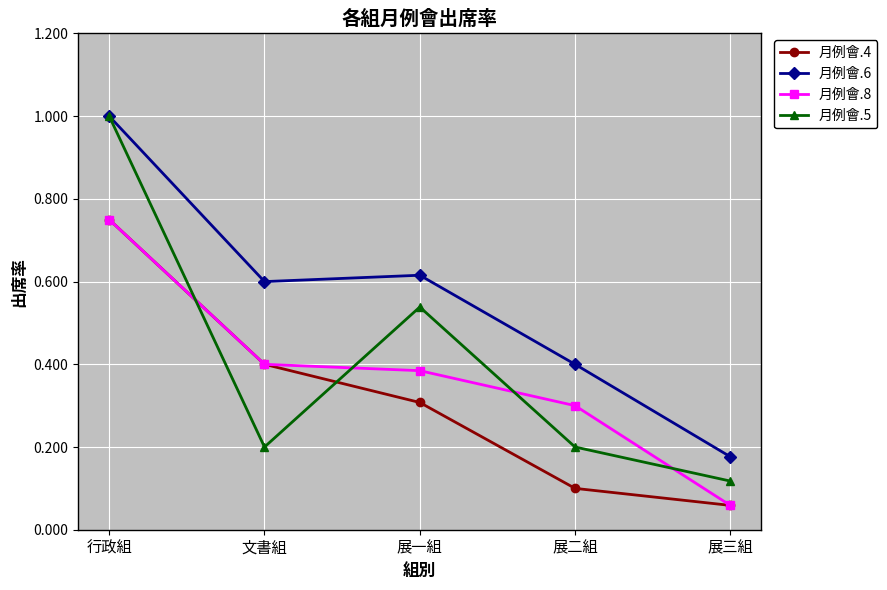

Which series has the largest total across all categories?

月例會.6